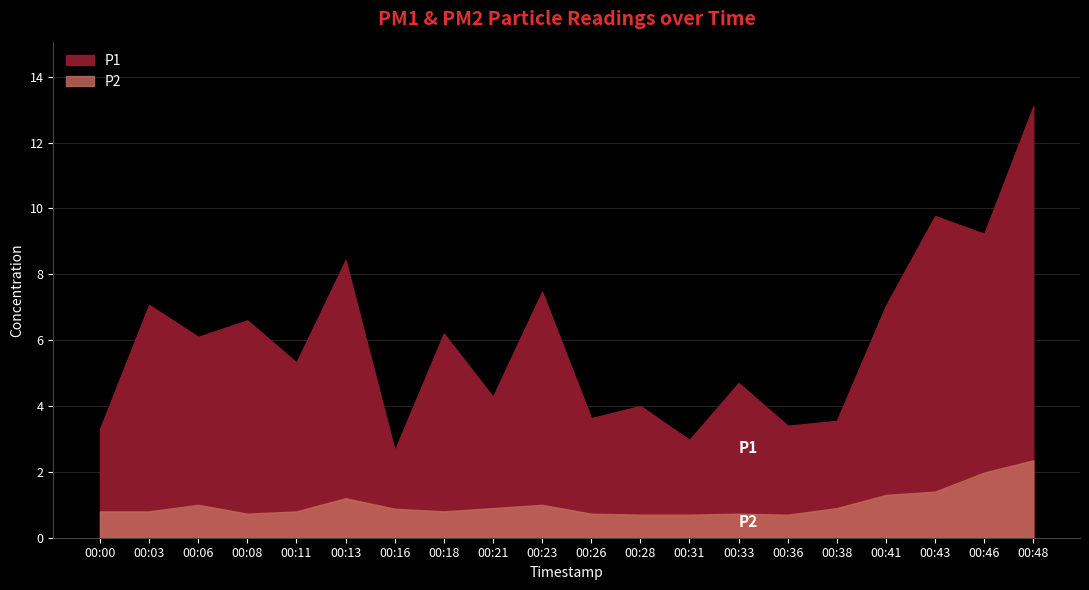

At which category does the chart reach its minimum across all series?

00:28